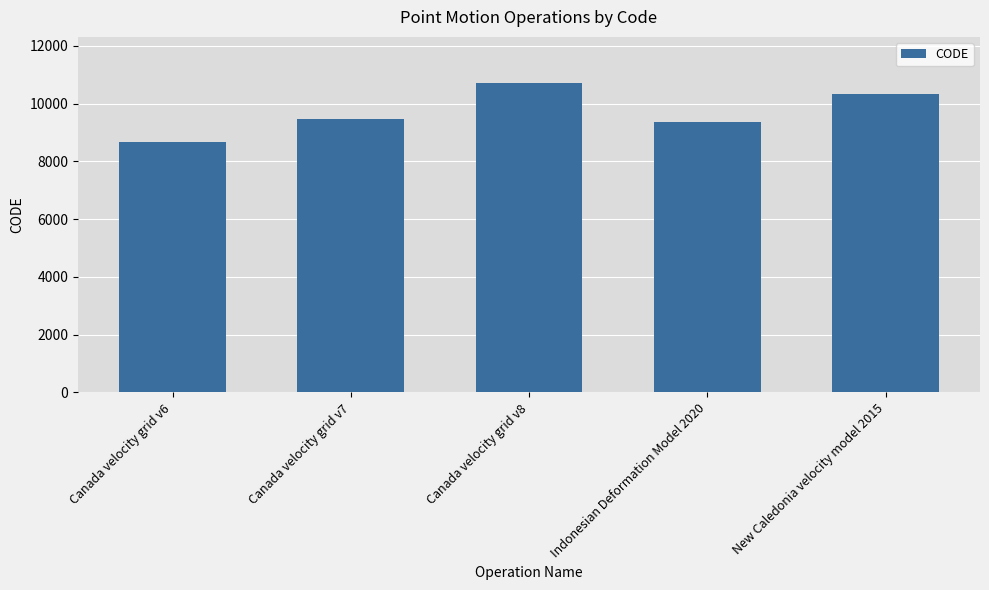

Count the number of categories in the chart.

5